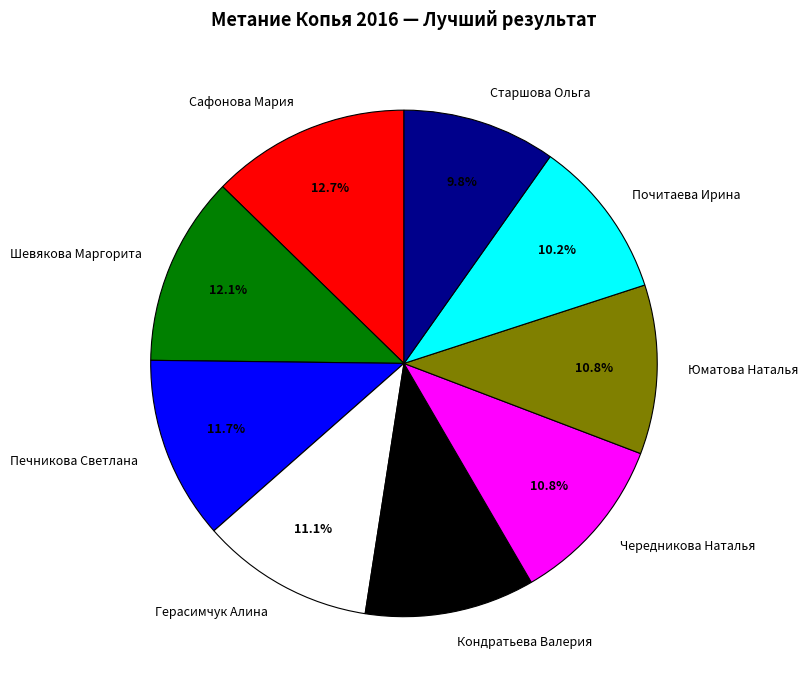

True or false: Кондратьева Валерия accounts for 19% of the total.

False